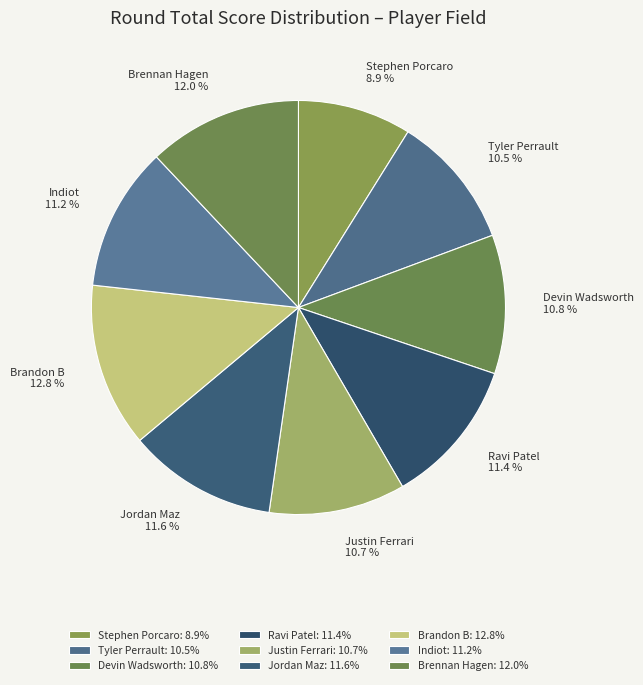

Is the sum of Tyler Perrault and Jordan Maz greater than half?

No